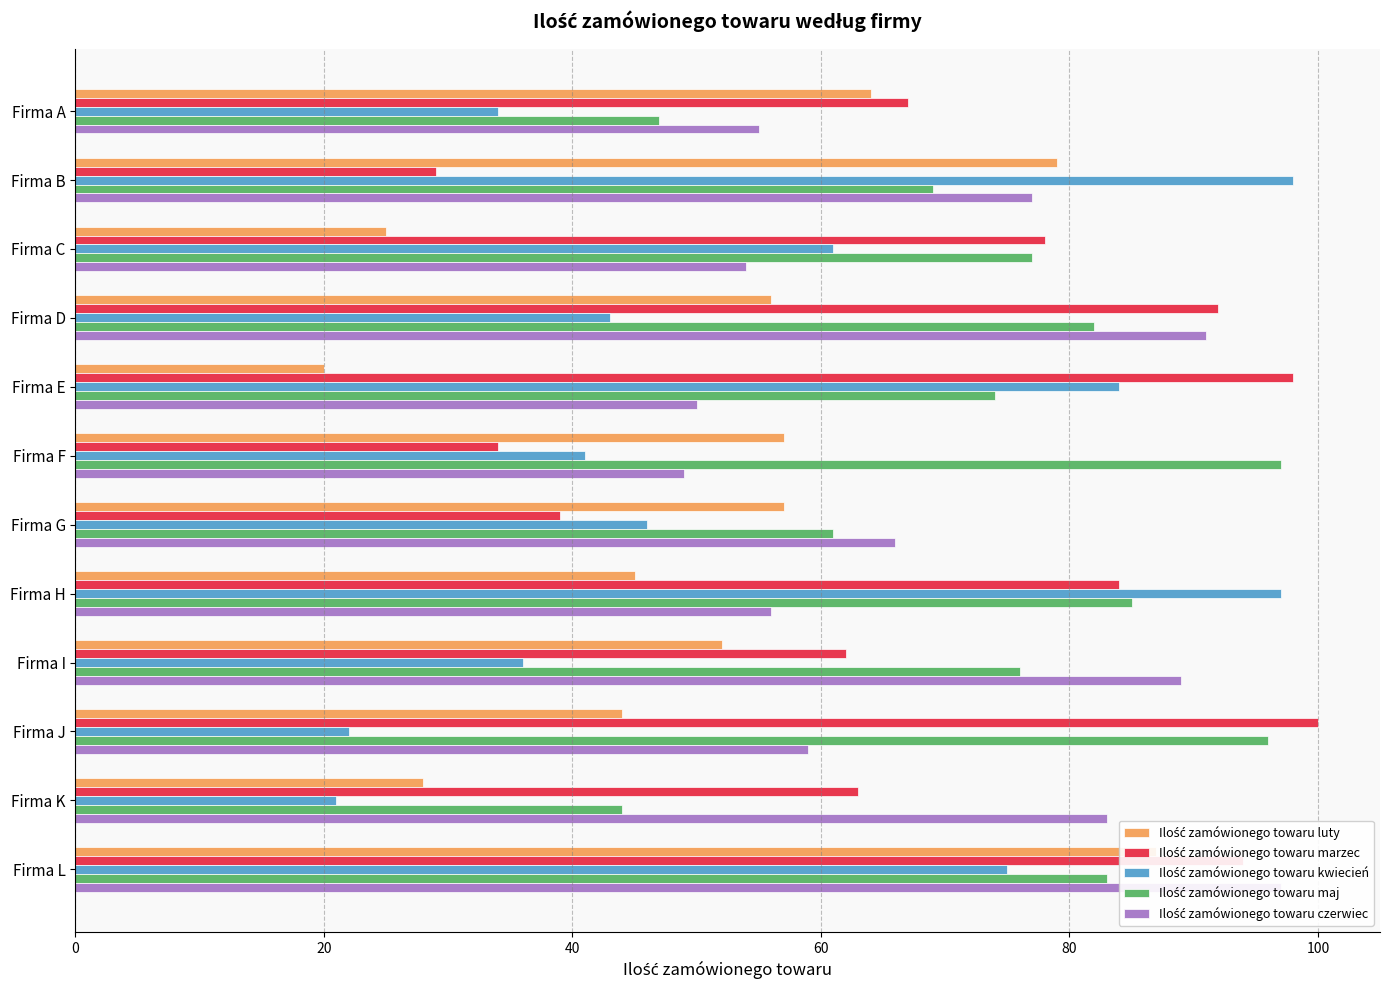

What is the total value across all series at Firma C?

295